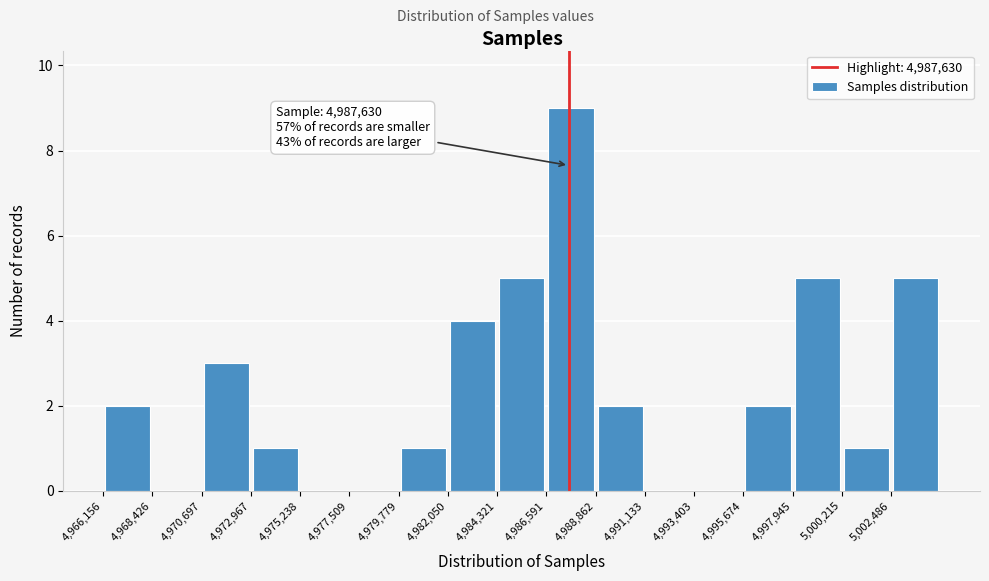

Which range on the x-axis has the tallest bar?

4986500 to 4989000